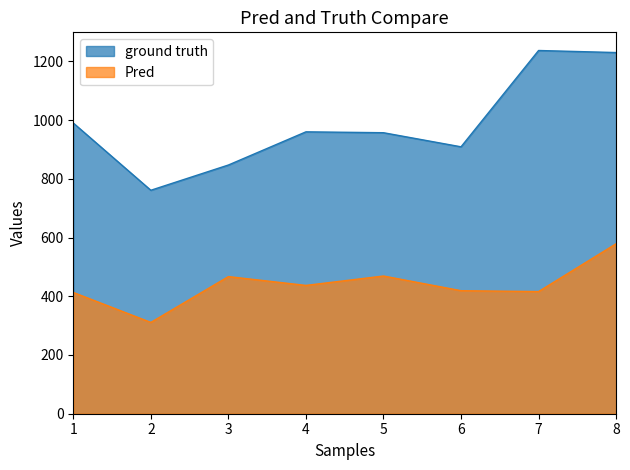

Is the value of Pred at 2 greater than the value of ground truth at 5?

No